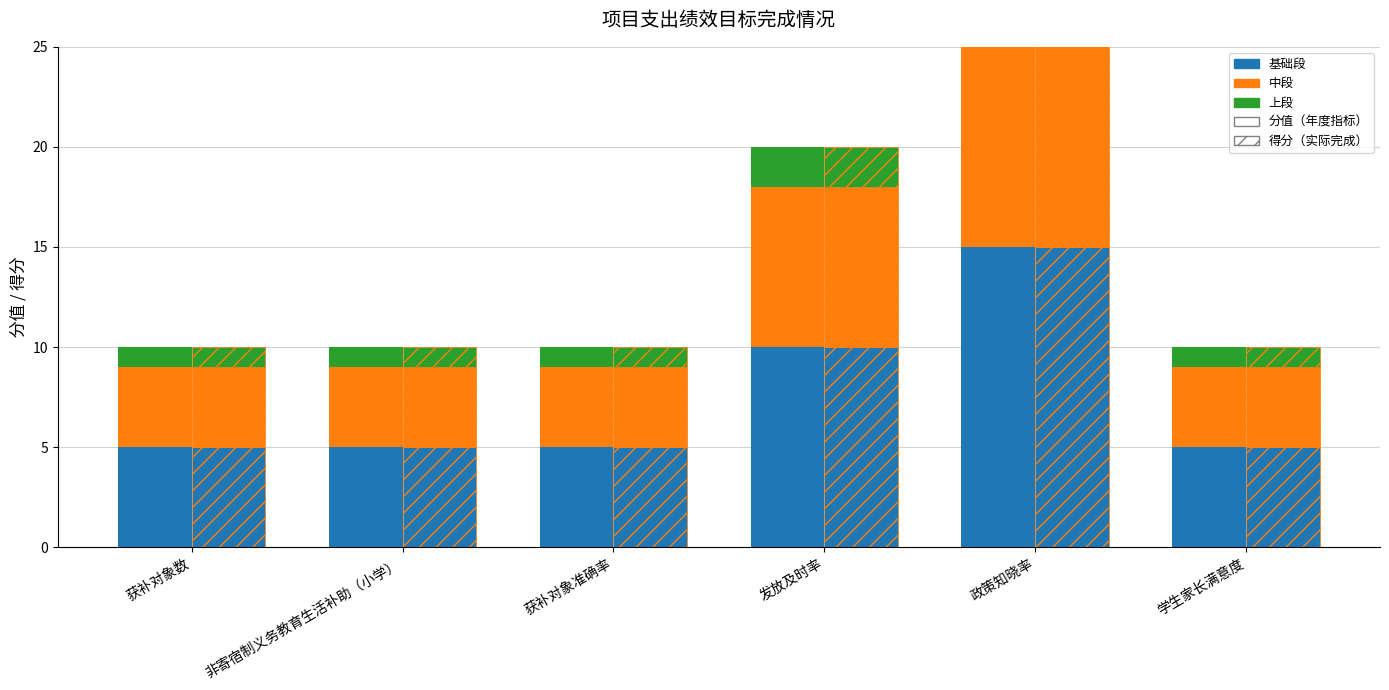

What is the approximate value of 分值-中段 at 学生家长满意度?

4